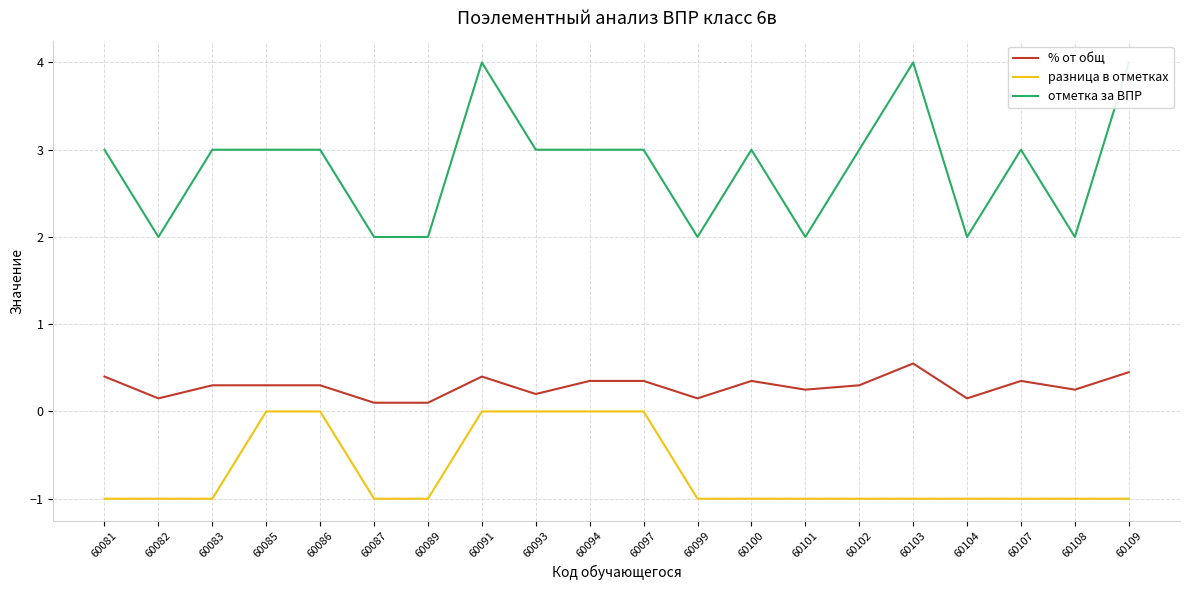

At 60091, list the series in order from smallest to largest.

разница в отметках, % от общ, отметка за ВПР